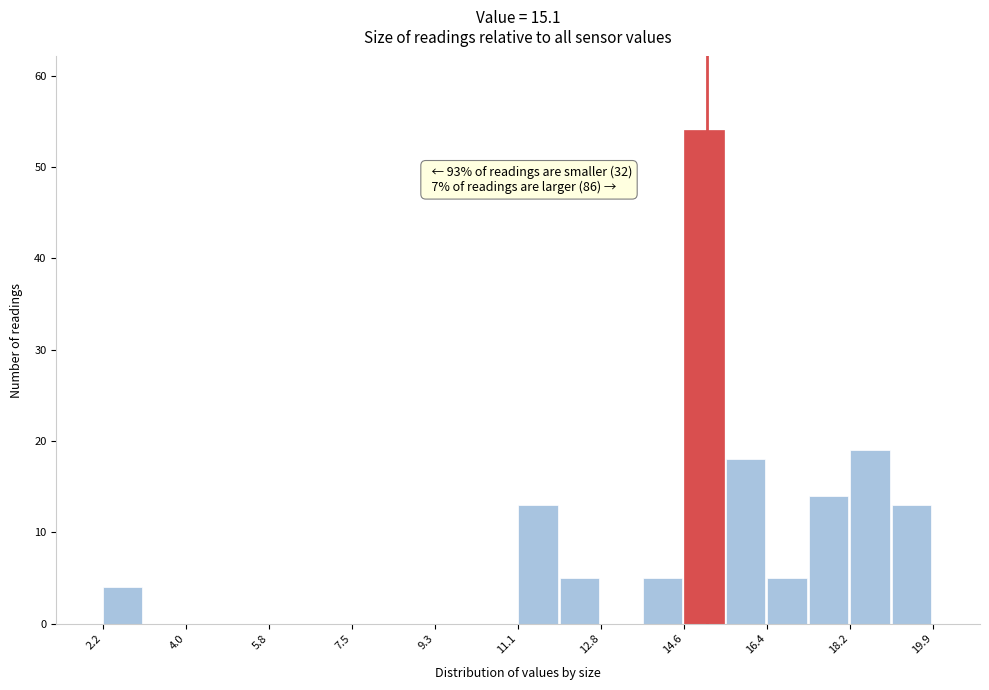

Over which range of the x-axis is the bar tallest?

14.6 to 15.6